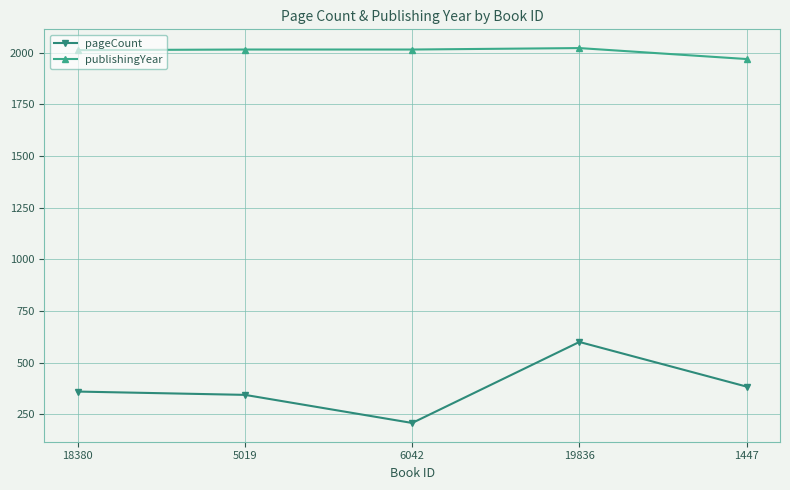

The publishingYear series shows 1969 at 1447. True or false?

True